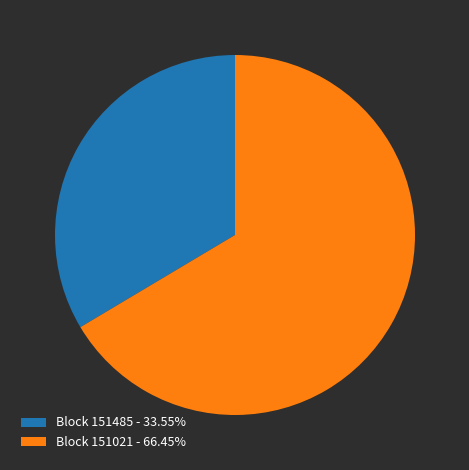

Approximately how many times larger is the value at Block 151021 - 66.45% compared to Block 151485 - 33.55%?

2.0